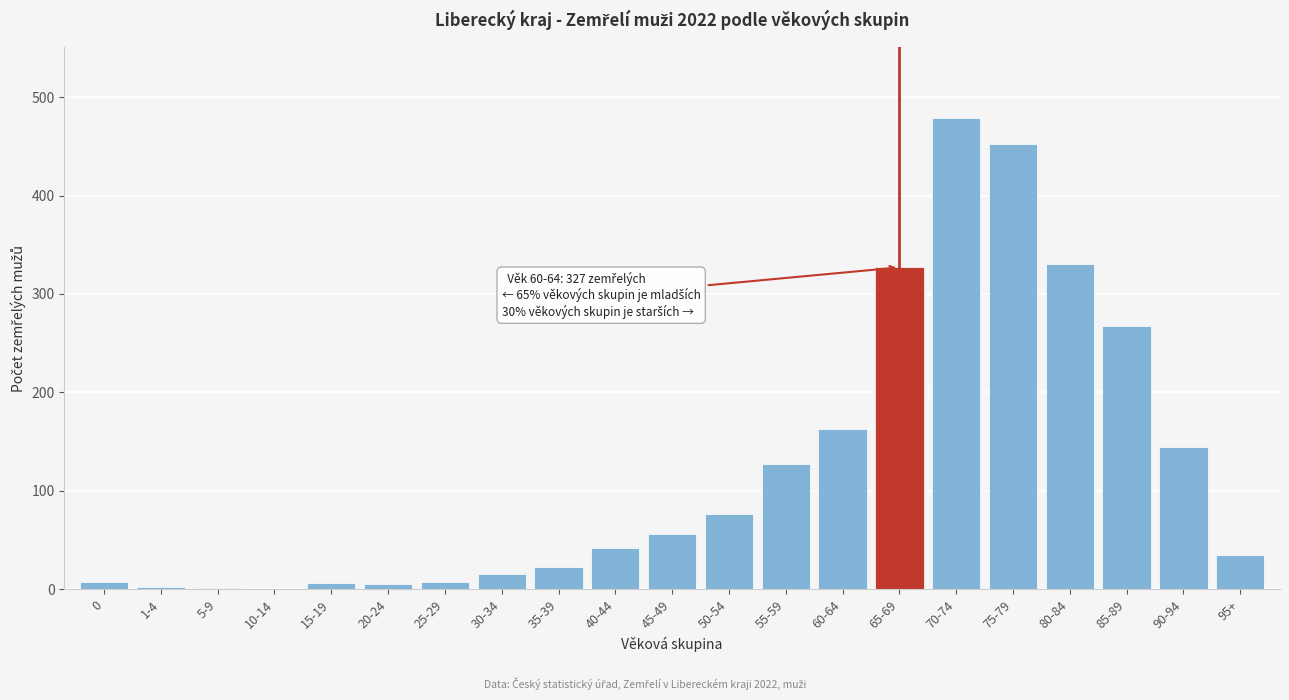

Where is the data nearest to the value 239?

85-89